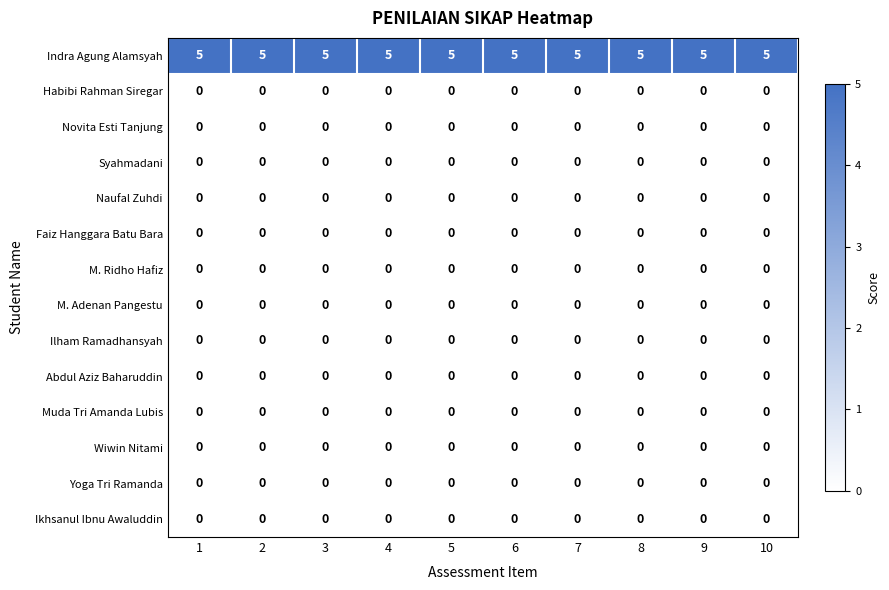

At how many categories does at least one series exceed 3?

10